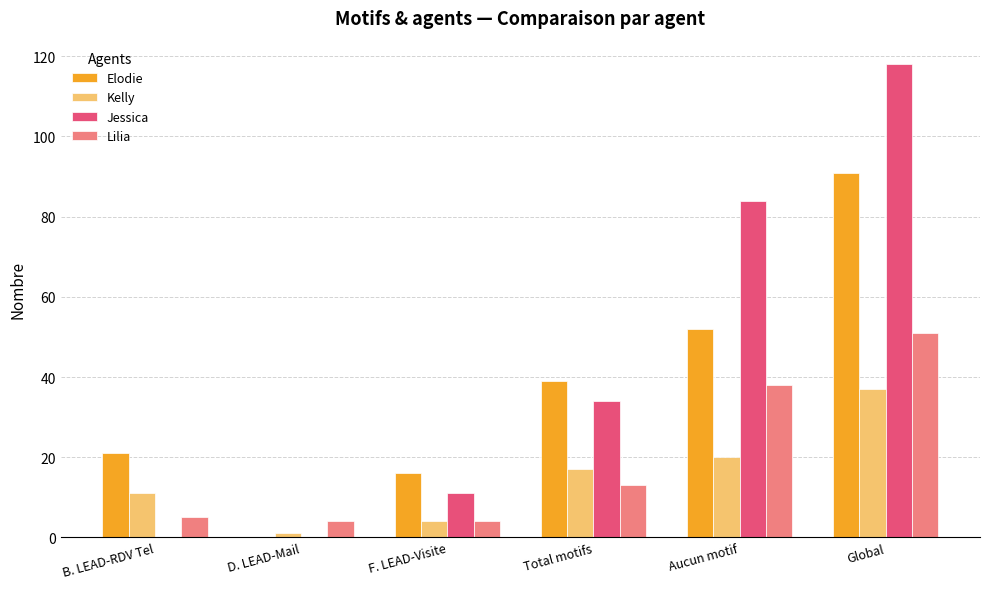

What value does the Elodie series have at Global?

91